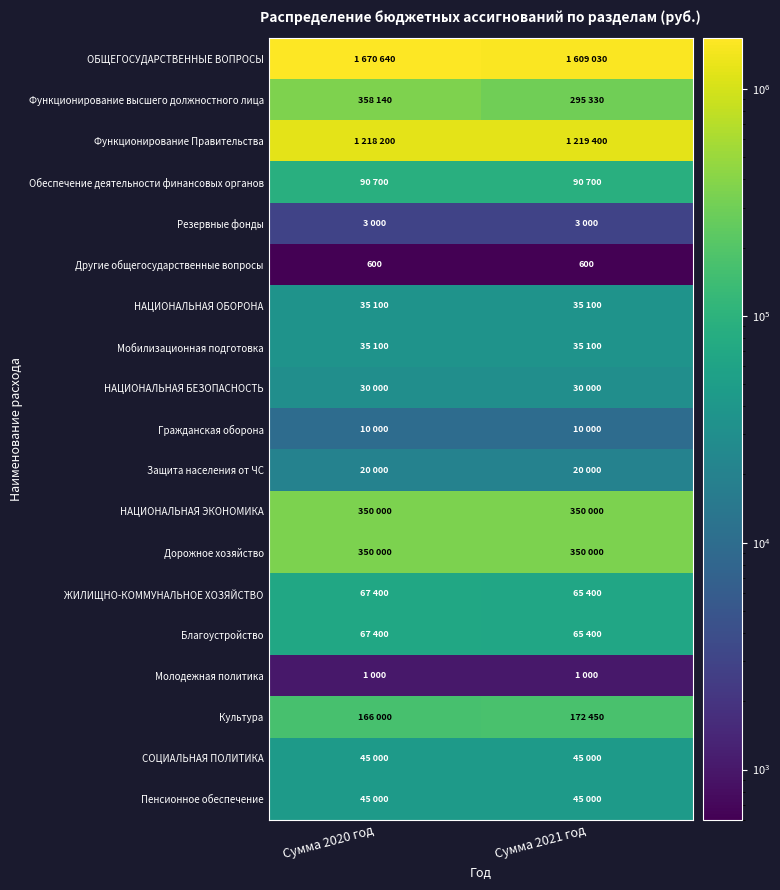

What is the average value of the Гражданская оборона series?

10000